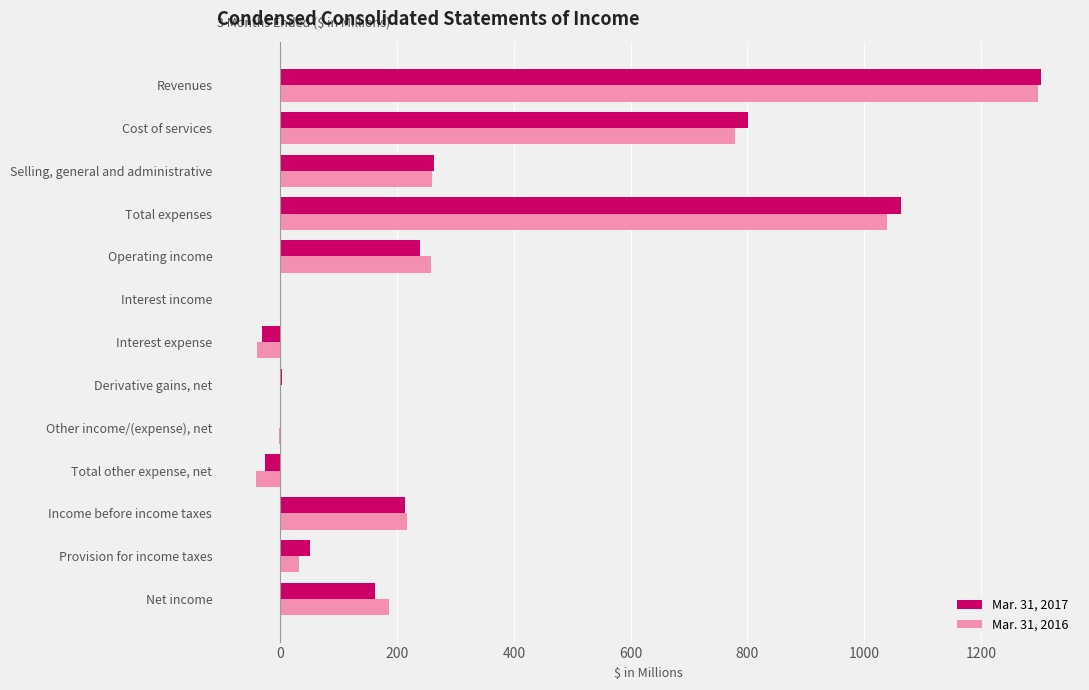

Is it true that Mar. 31, 2017 equals 359.1 at Income before income taxes?

False